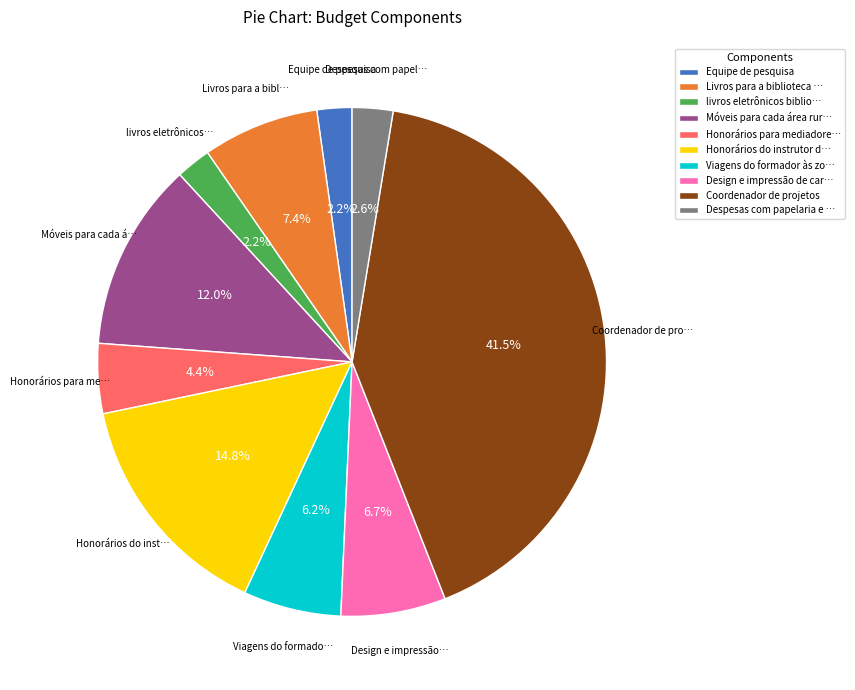

Count the number of slices in the pie.

10